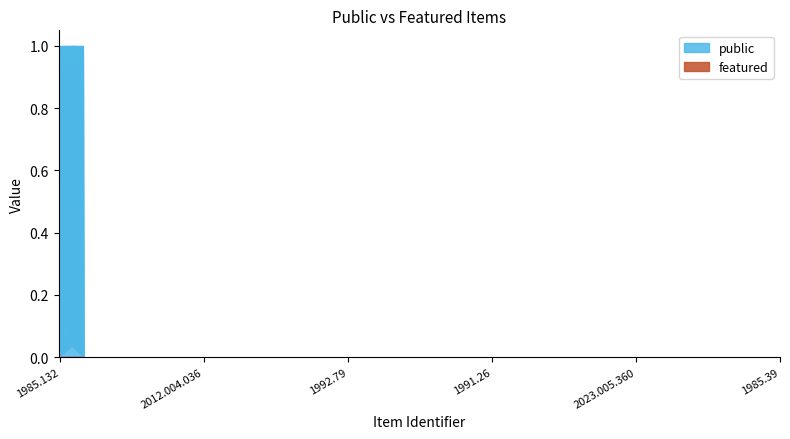

Which series has the largest total across all categories?

public